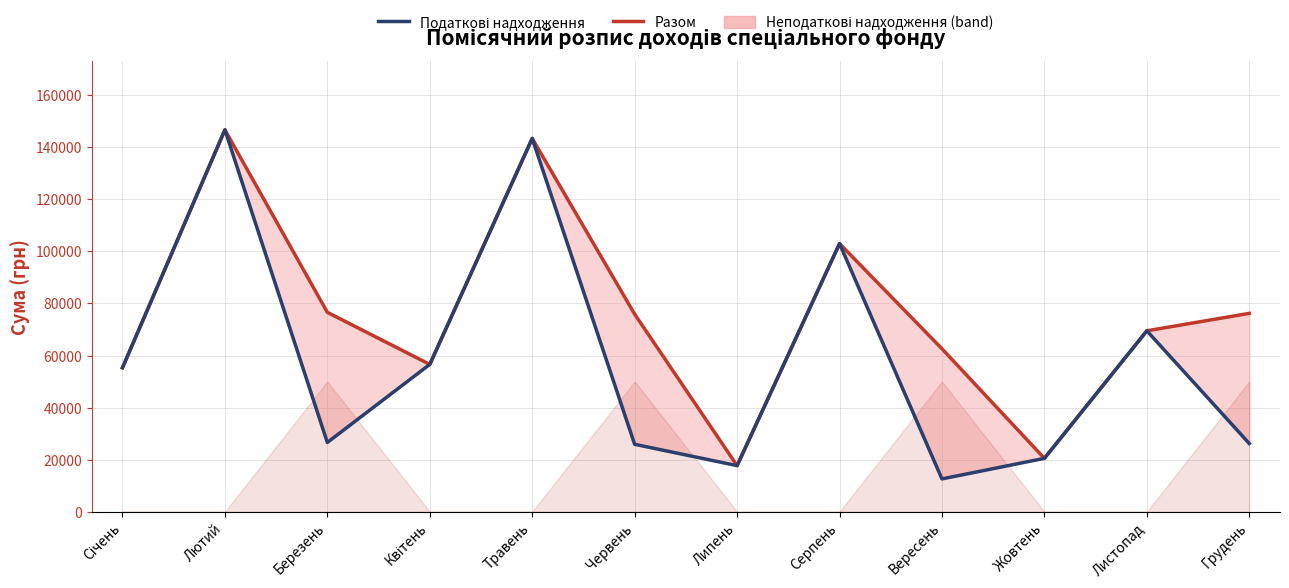

Rank the series by their maximum value, from lowest to highest.

Разом, Податкові надходження